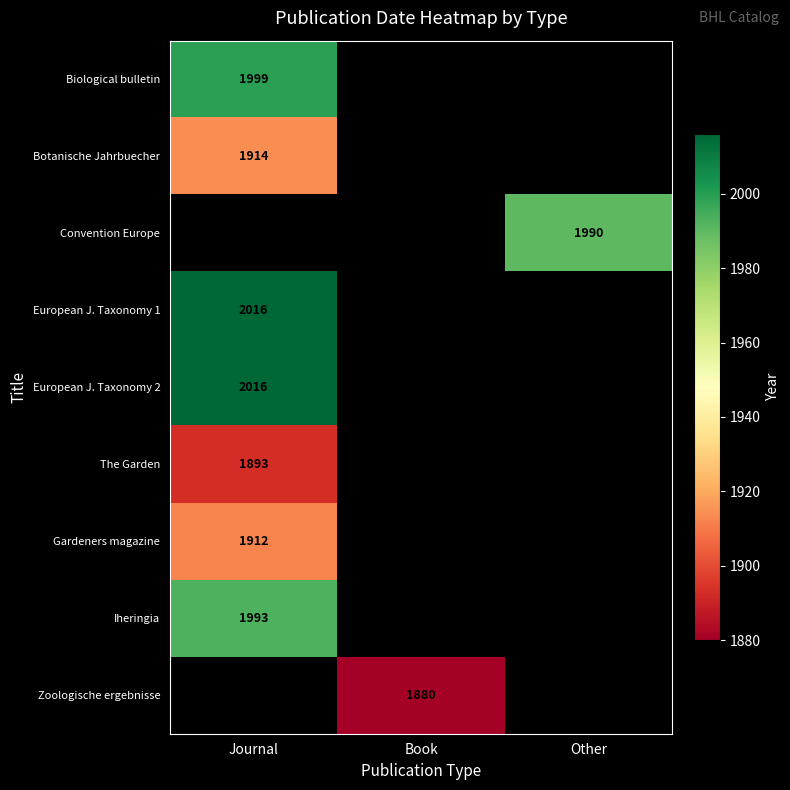

The value of Gardeners magazine at Journal is 3348. True or false?

False